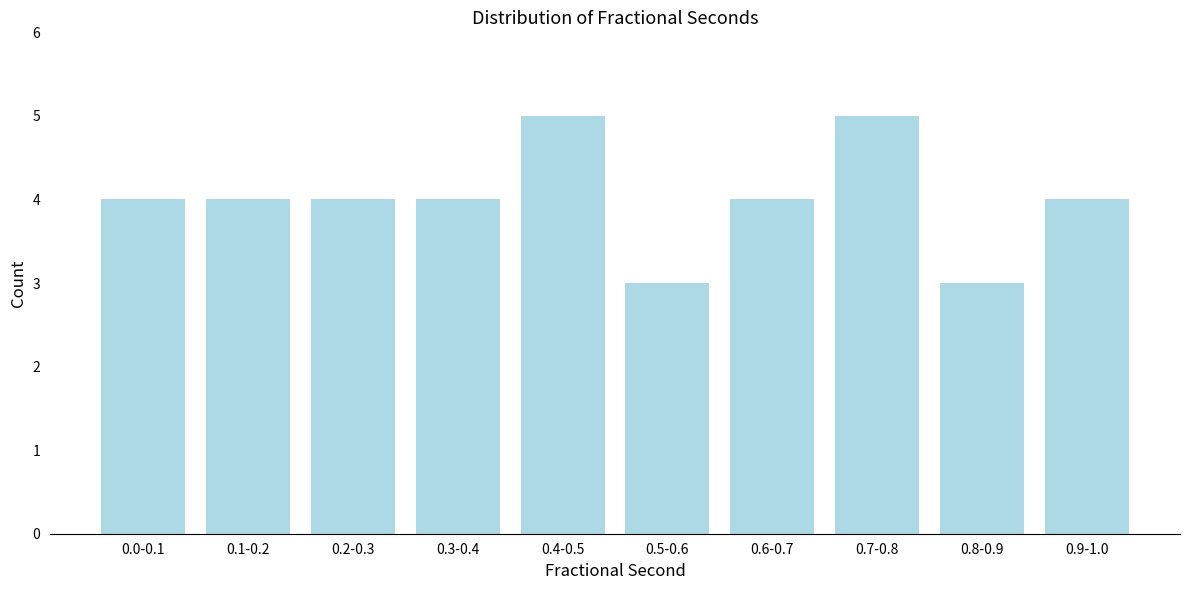

Reading left to right, transcribe all the data shown in this chart.

0.0-0.1=4	0.1-0.2=4	0.2-0.3=4	0.3-0.4=4	0.4-0.5=5	0.5-0.6=3	0.6-0.7=4	0.7-0.8=5	0.8-0.9=3	0.9-1.0=4